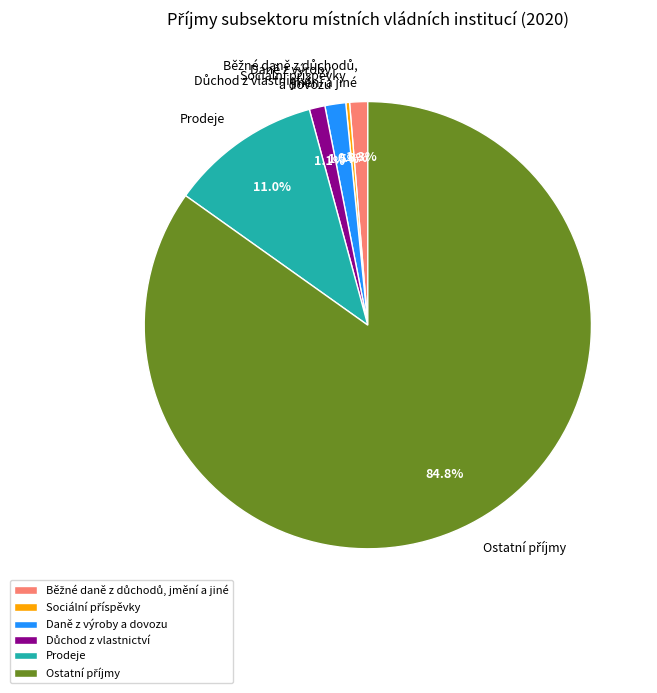

Is there a majority slice in this chart?

Yes